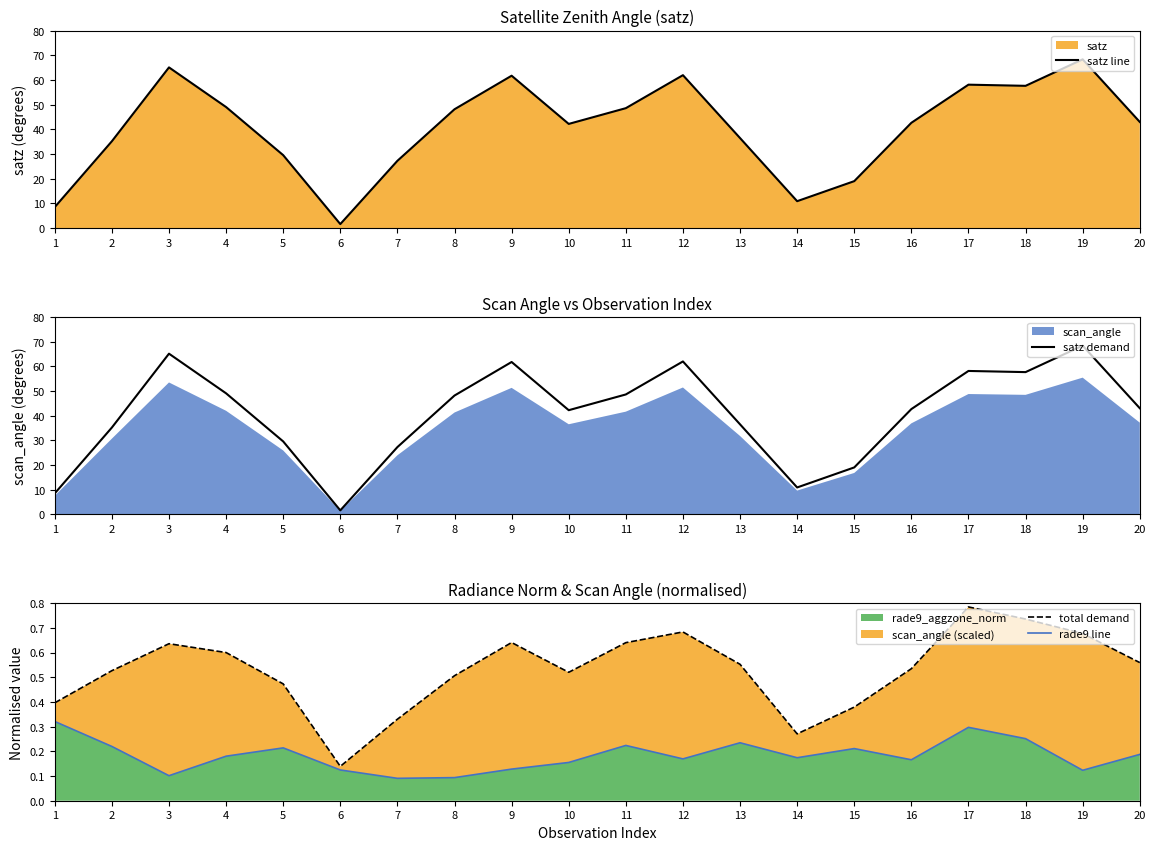

In satz line, how many points are lower than both neighbors (excluding endpoints)?

4